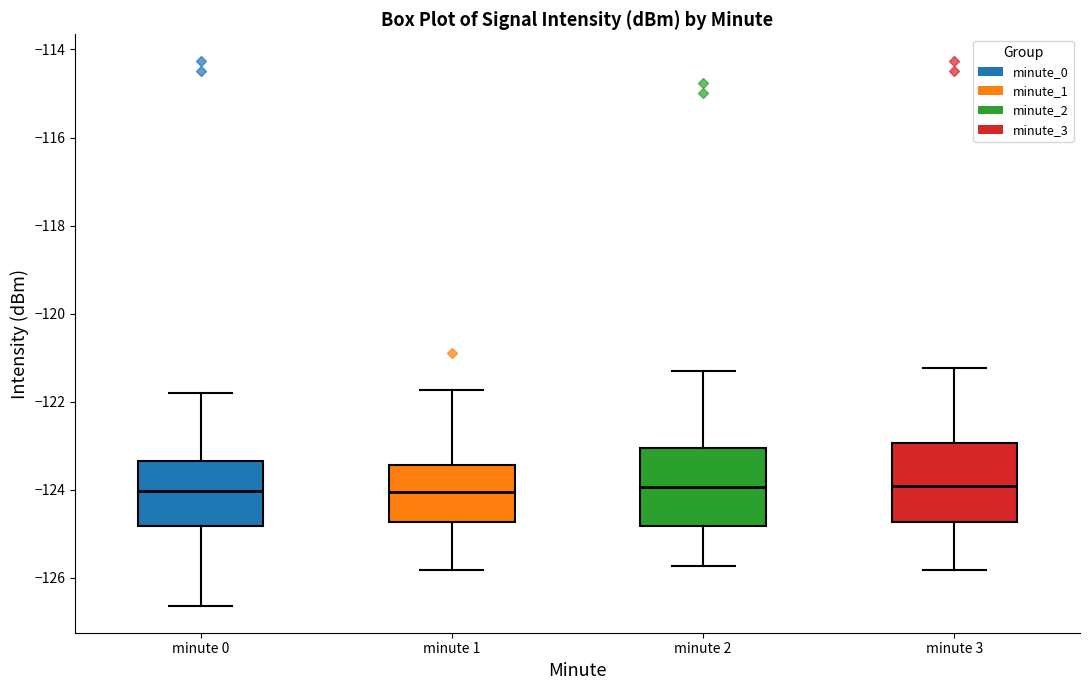

Reading left to right, read every box against the y-axis: the position of its median line, the range the box covers, and the ends of its whiskers. The values are not printed on the chart, so give them approximately, as read against the axis.

minute 0: median -124.0, box -124.8 to -123.4, whiskers -126.6 to -121.8
minute 1: median -124.0, box -124.8 to -123.4, whiskers -125.8 to -121.8
minute 2: median -124.0, box -124.8 to -123.0, whiskers -125.8 to -121.4
minute 3: median -124.0, box -124.8 to -123.0, whiskers -125.8 to -121.2